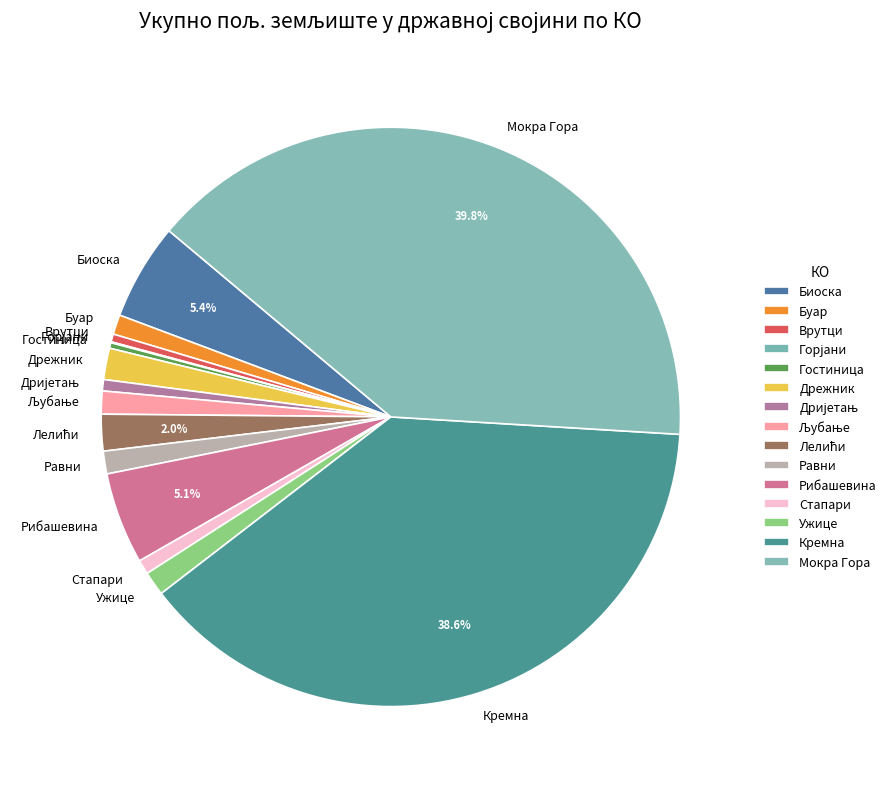

Approximately how many times larger is the value at Биоска compared to Буар?

4.9